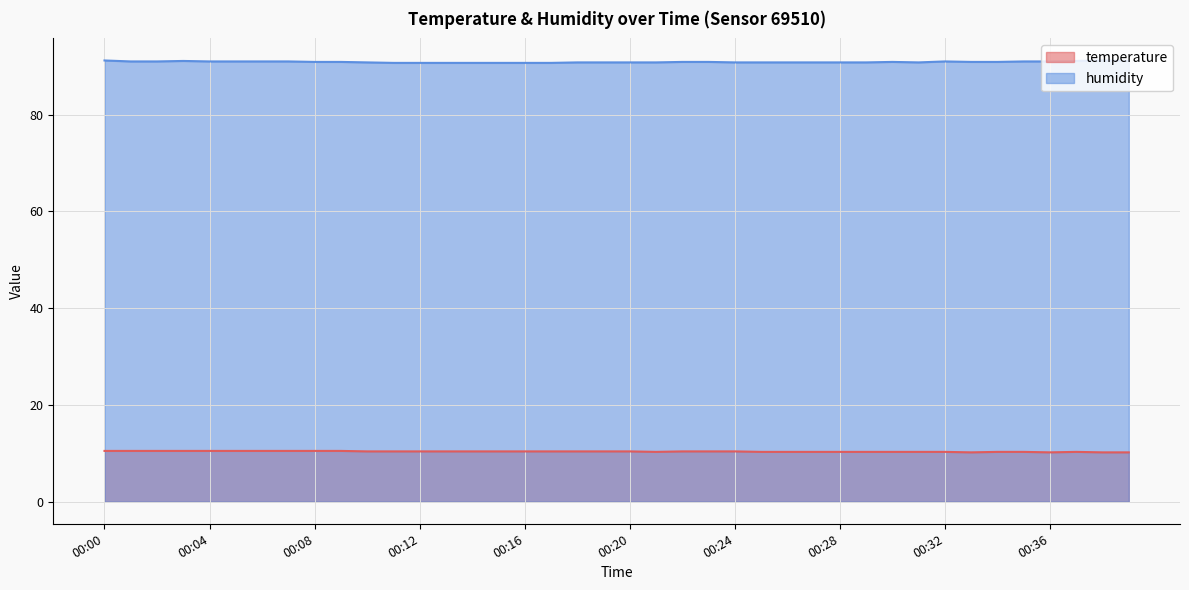

At which category is the sum across all series the highest?

00:00